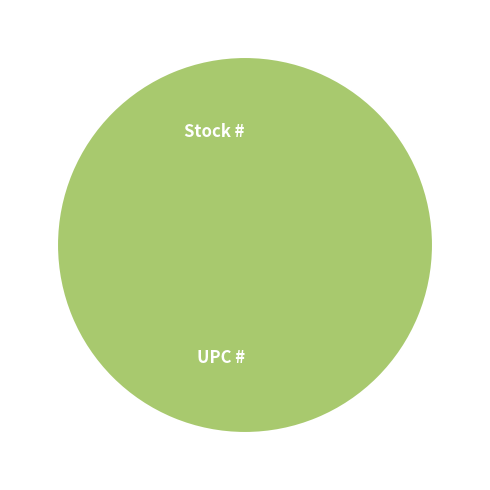

Combined, what portion of the pie is UPC # and Stock #?

100.0%